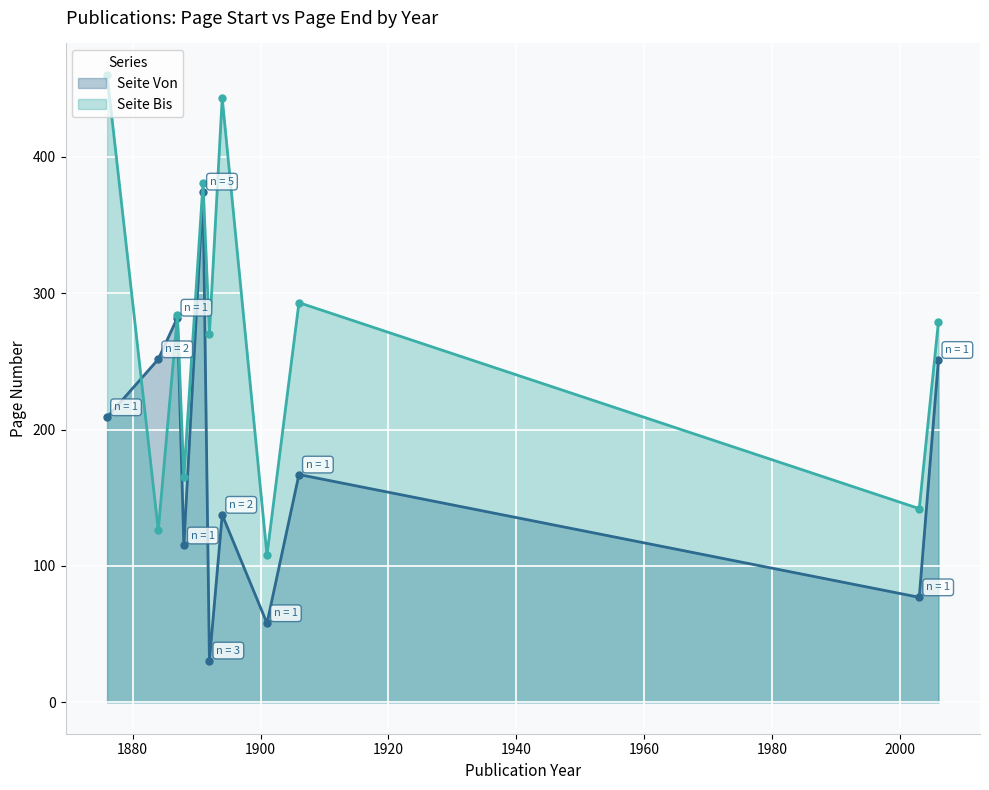

Which has a higher value, 1980 or 9?

1980